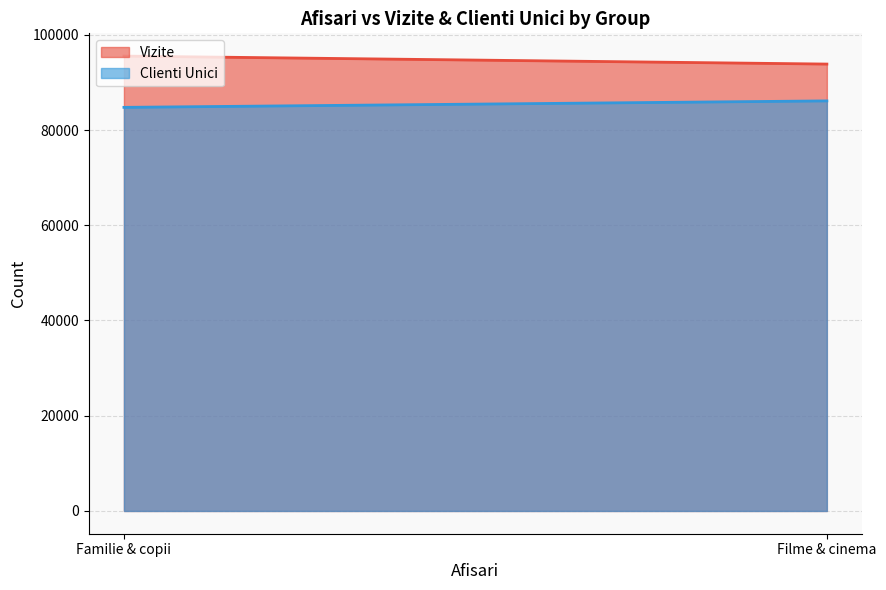

How many lines are shown in the chart?

2